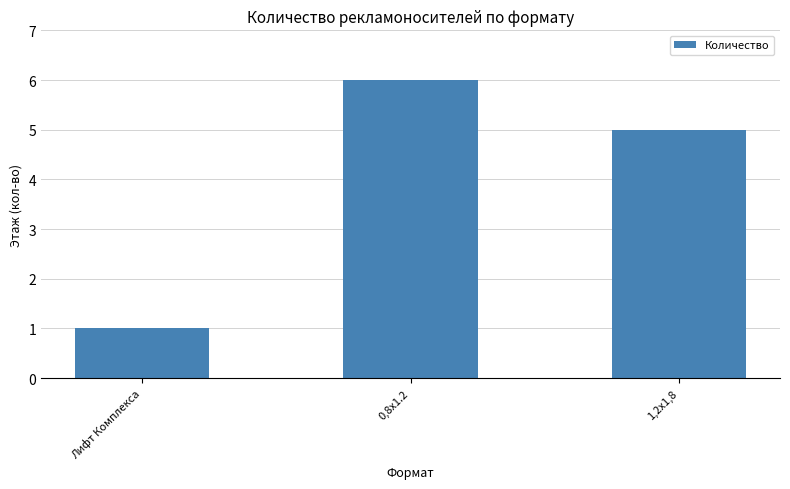

What is the ratio of the value at 1,2x1,8 to the value at Лифт Комплекса?

5.0